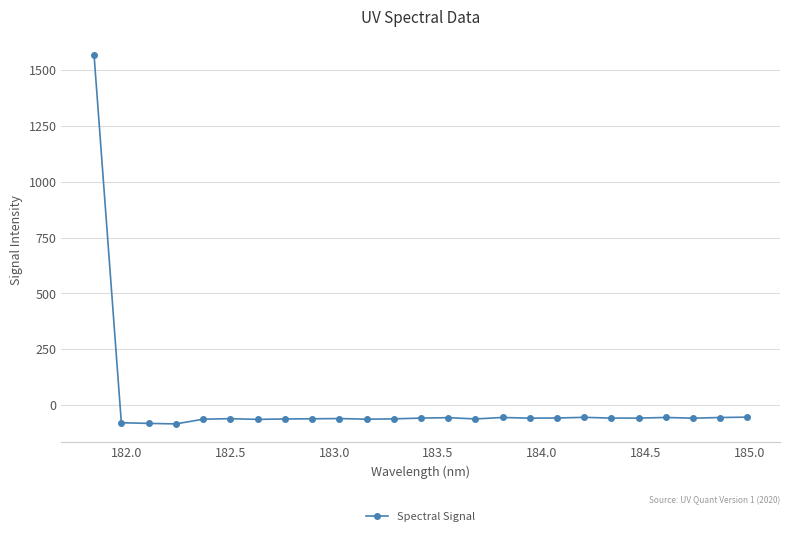

What is the average value?

3.2